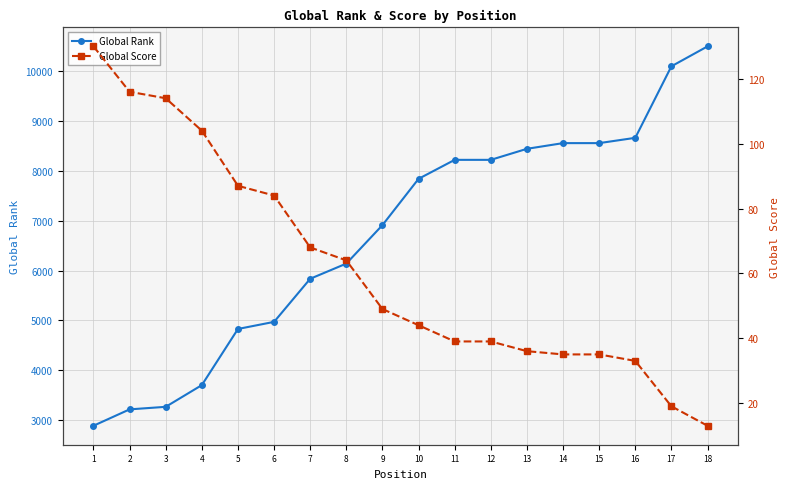

Rank the categories by Global Score value from lowest to highest.

18, 17, 16, 14, 15, 13, 11, 12, 10, 9, 8, 7, 6, 5, 4, 3, 2, 1